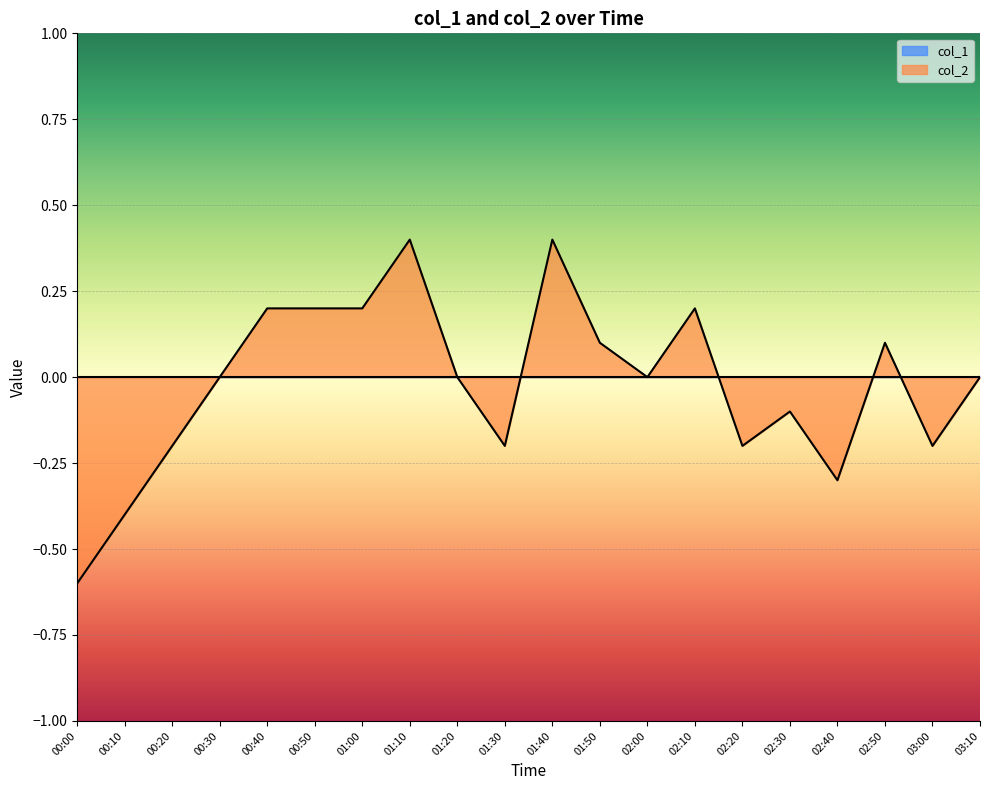

What is the label of the 15th point from the right?

00:50